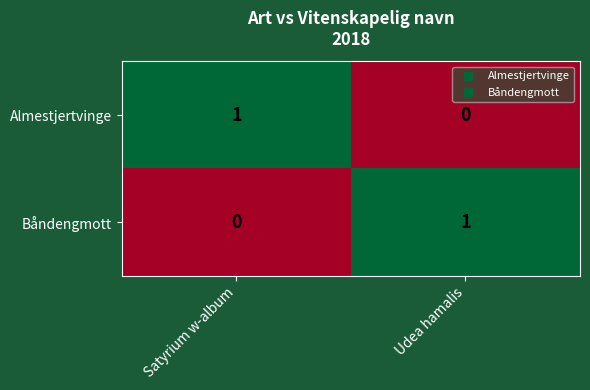

At Udea hamalis, list the series in order from largest to smallest.

Båndengmott, Almestjertvinge